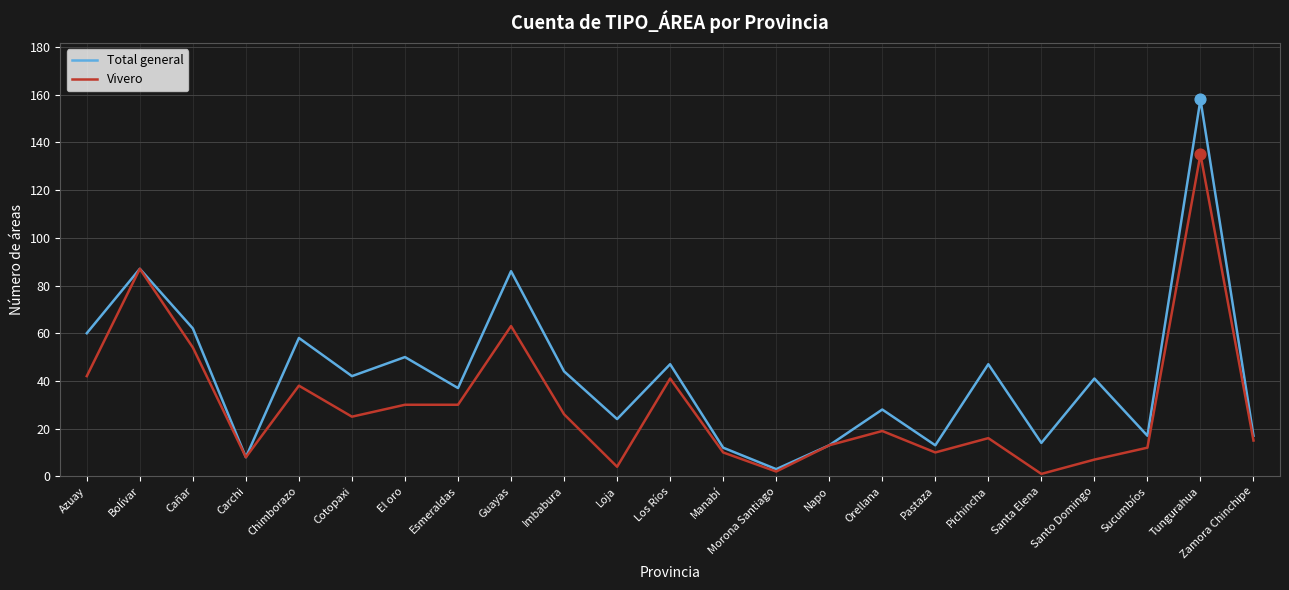

At which category is the sum across all series the highest?

Tungurahua